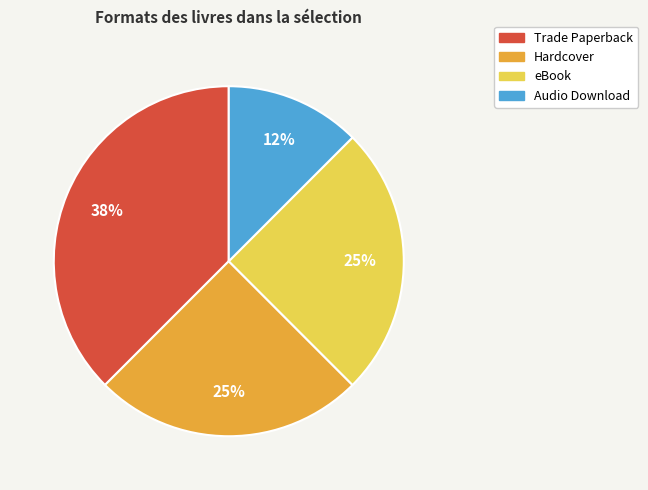

Is there any slice that represents more than half of the pie?

No